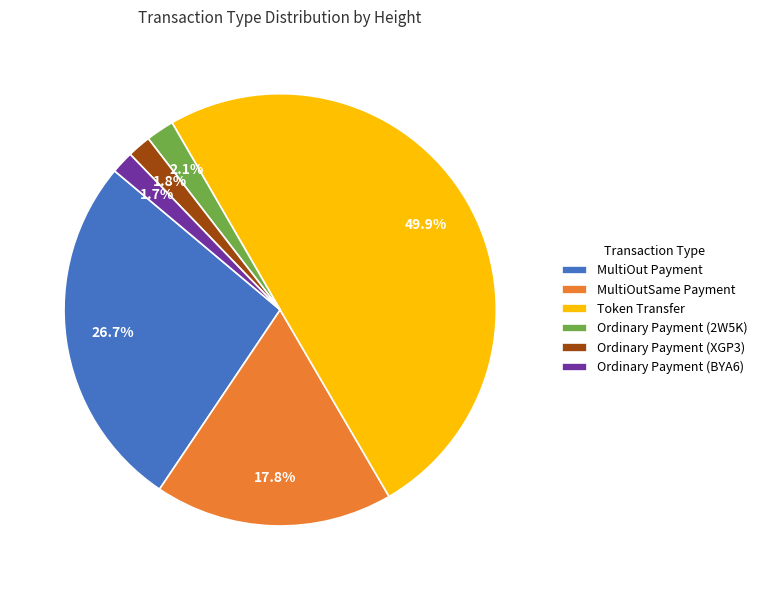

Is Ordinary Payment (2W5K) the majority of the pie?

No